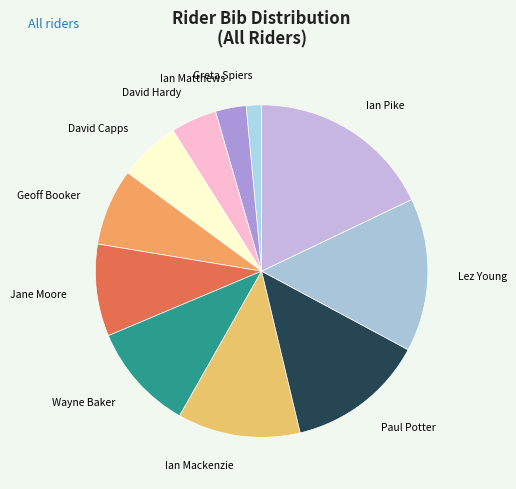

Is there any slice that represents more than half of the pie?

No